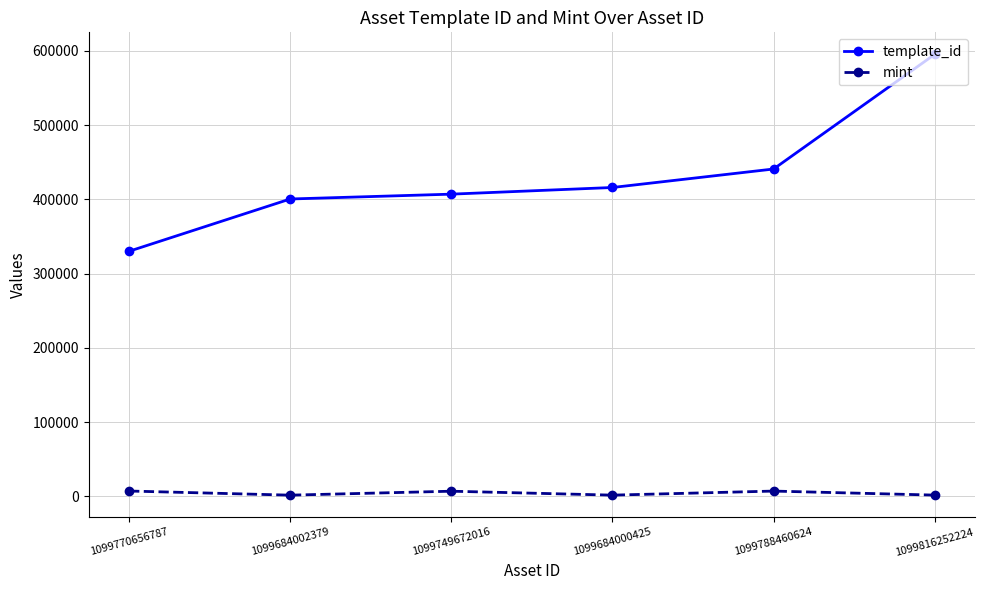

The value of mint at 1099749672016 is 7069. True or false?

True